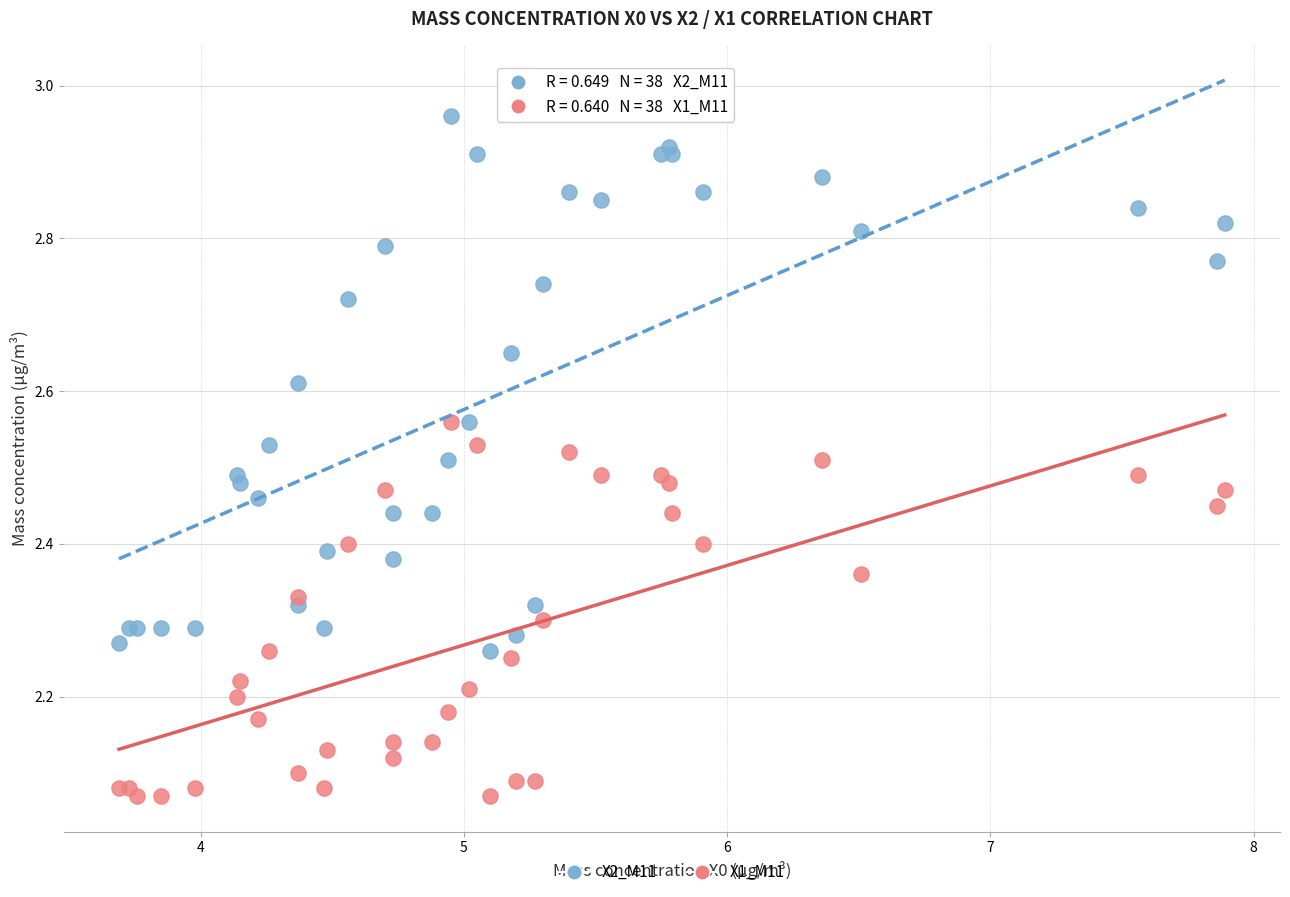

Which series has the largest Y range (max minus min)?

X2_M11